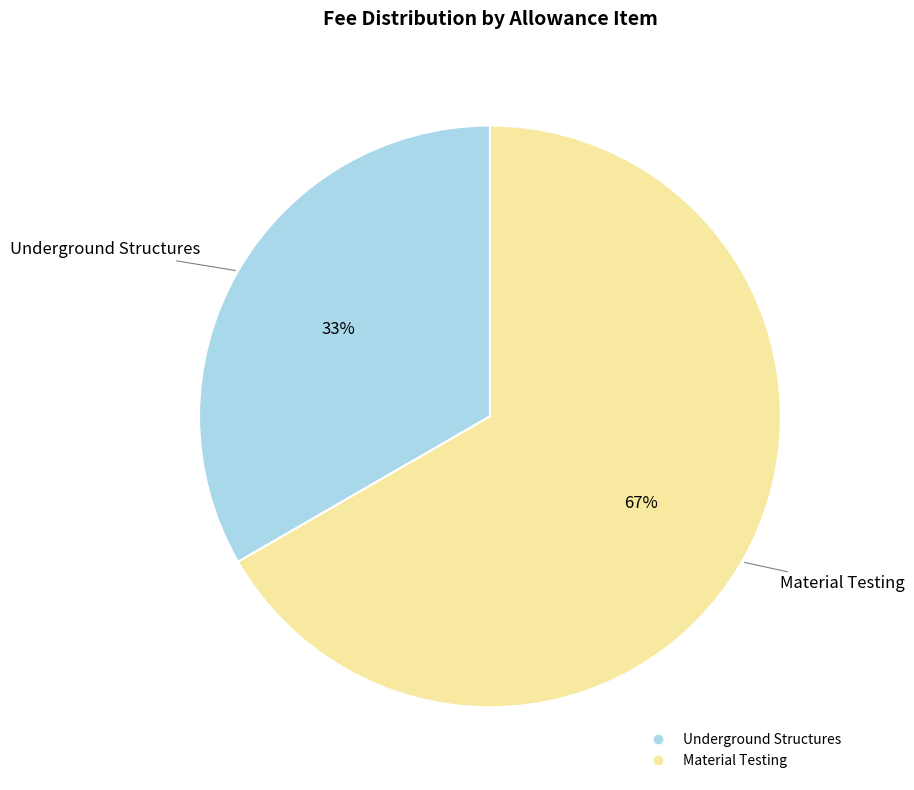

Which slice is the largest?

Material Testing